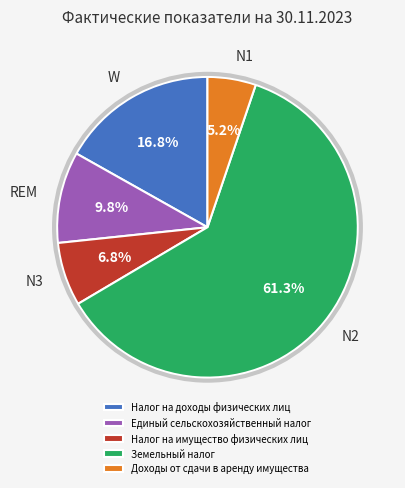

To the nearest percent, what portion does Доходы от сдачи в аренду имущества represent?

5%